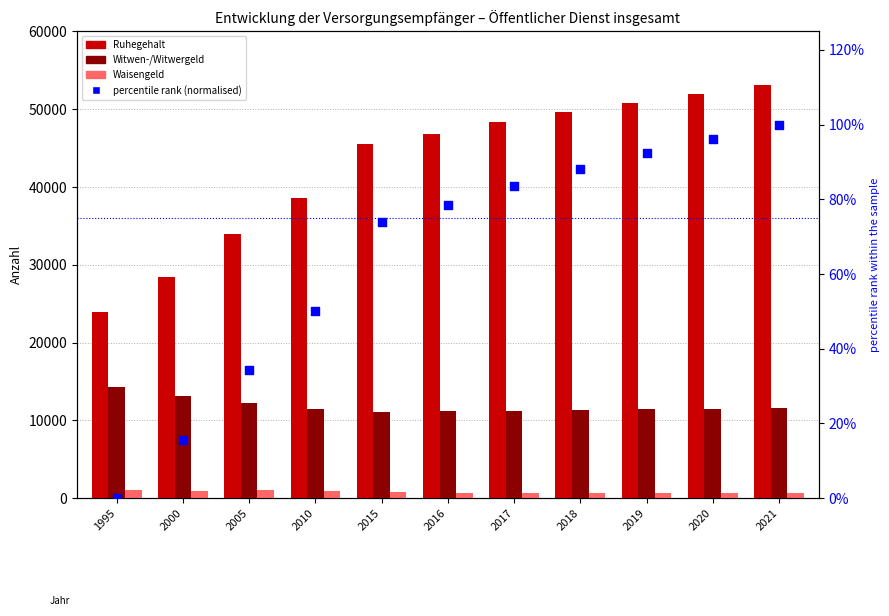

Which series has the largest Y range (max minus min)?

Ruhegehalt